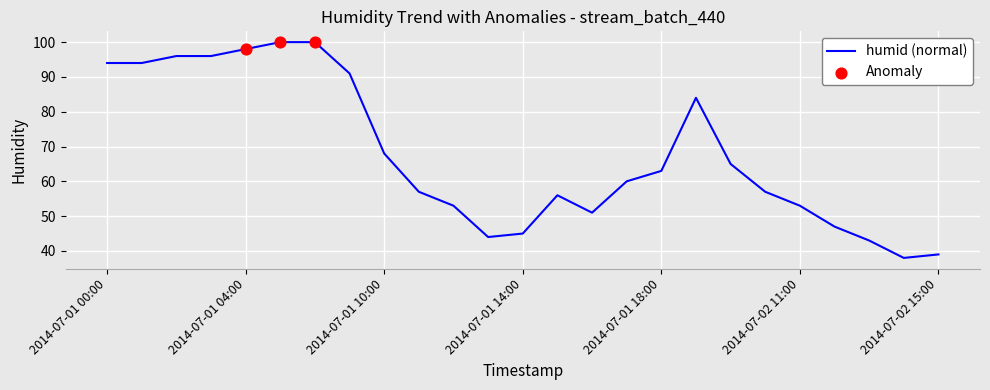

What is the minimum value shown in the chart?

38